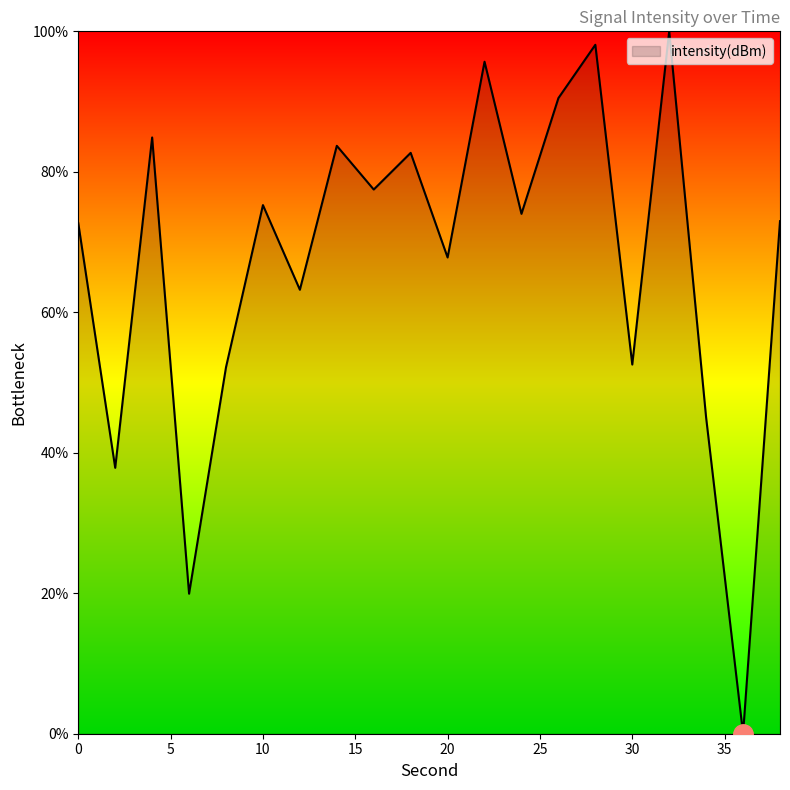

What is the difference between the maximum and minimum values?

100.0